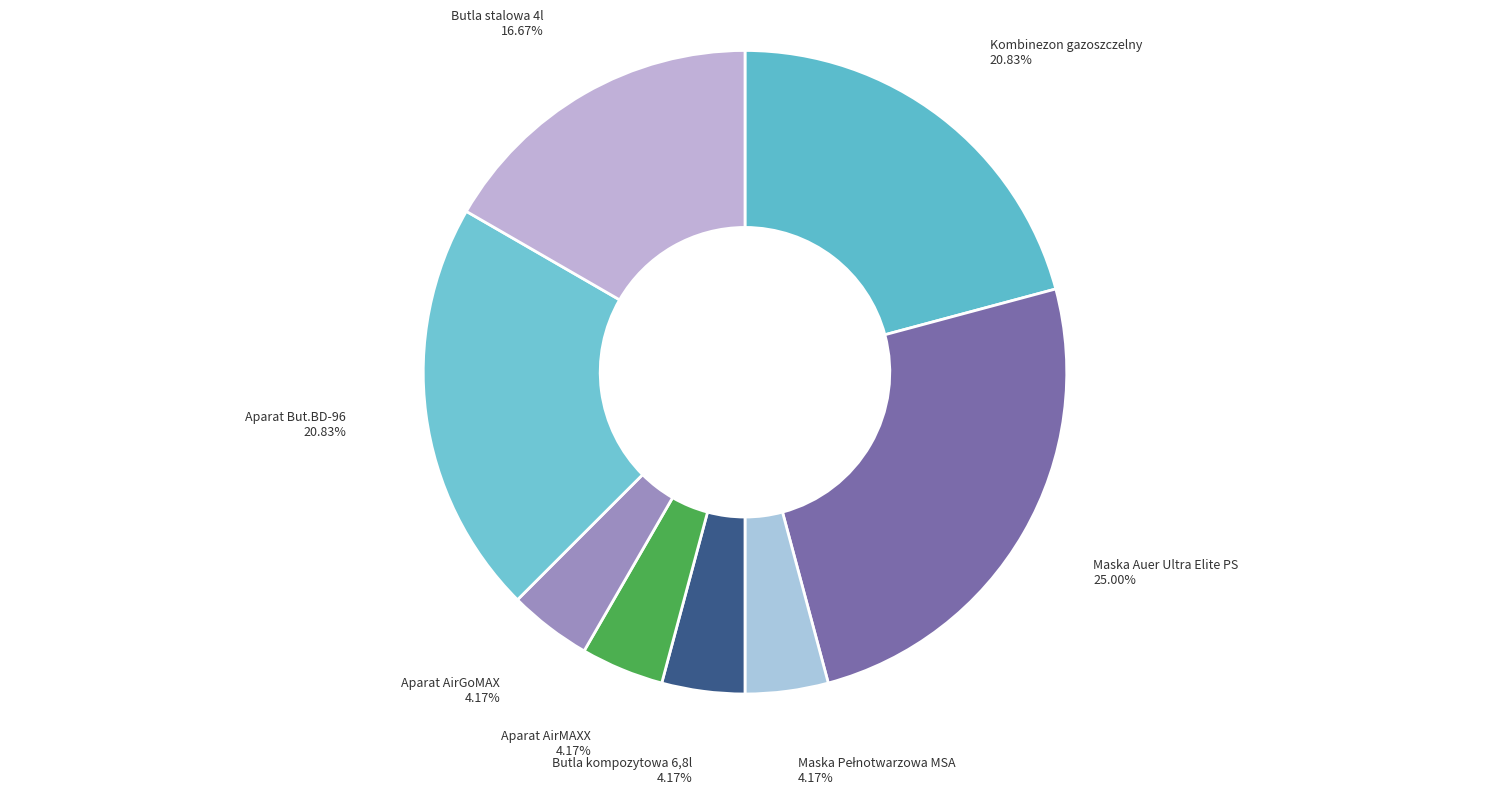

What percentage is NOT represented by Maska Auer Ultra Elite PS?

75.0%